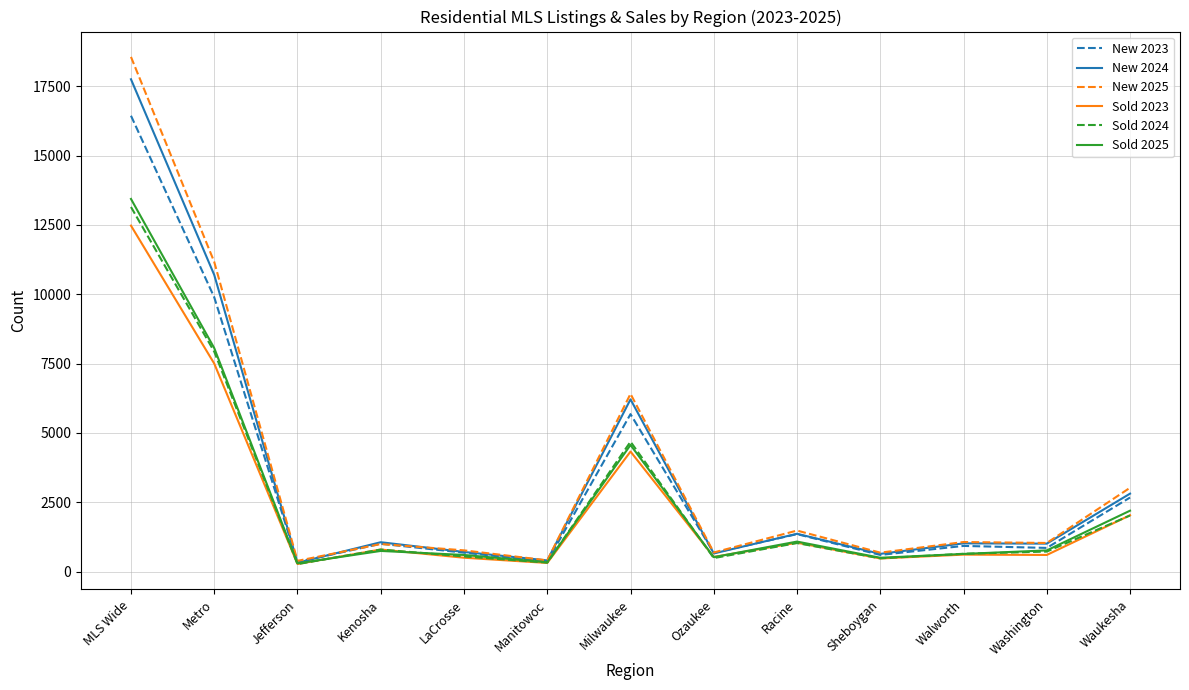

What is the spread (max minus min) of values at Washington?

432